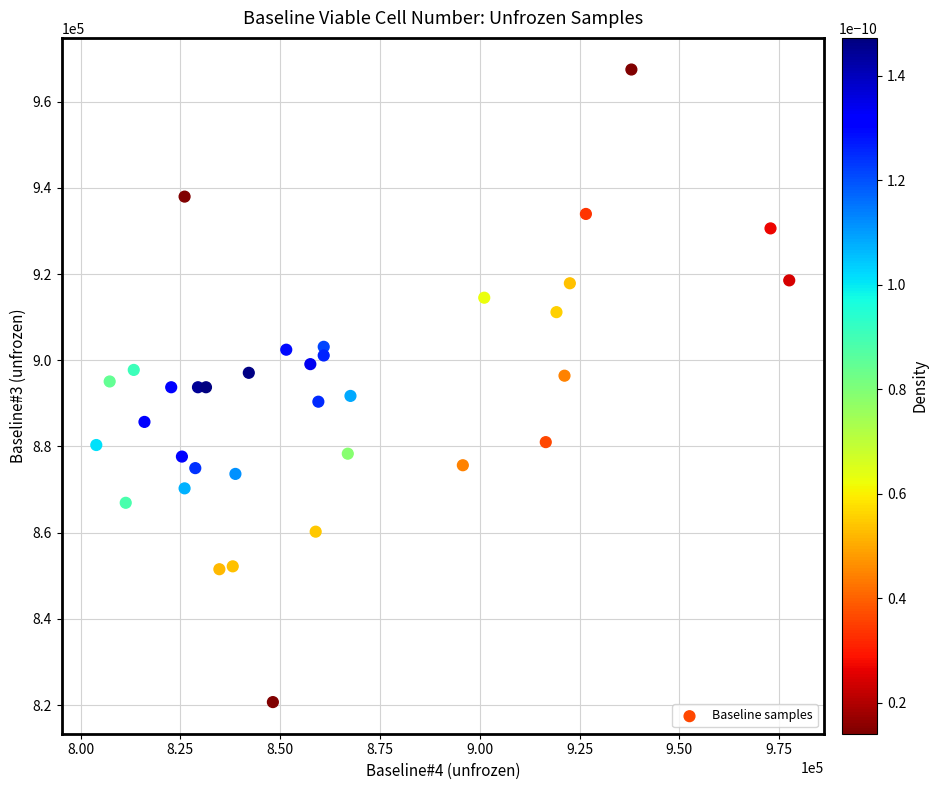

What is the range of X values (max minus min)?

173588.8